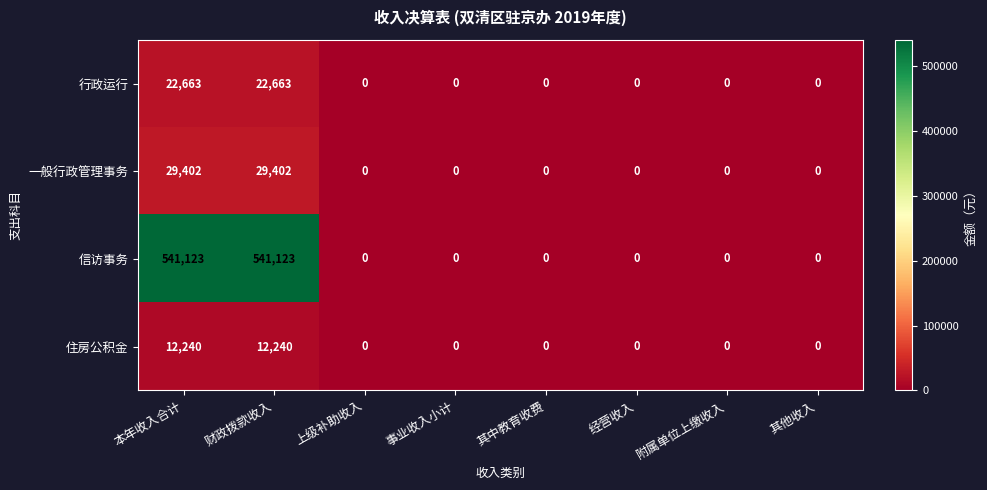

Is it true that 行政运行 equals 0 at 其他收入?

True